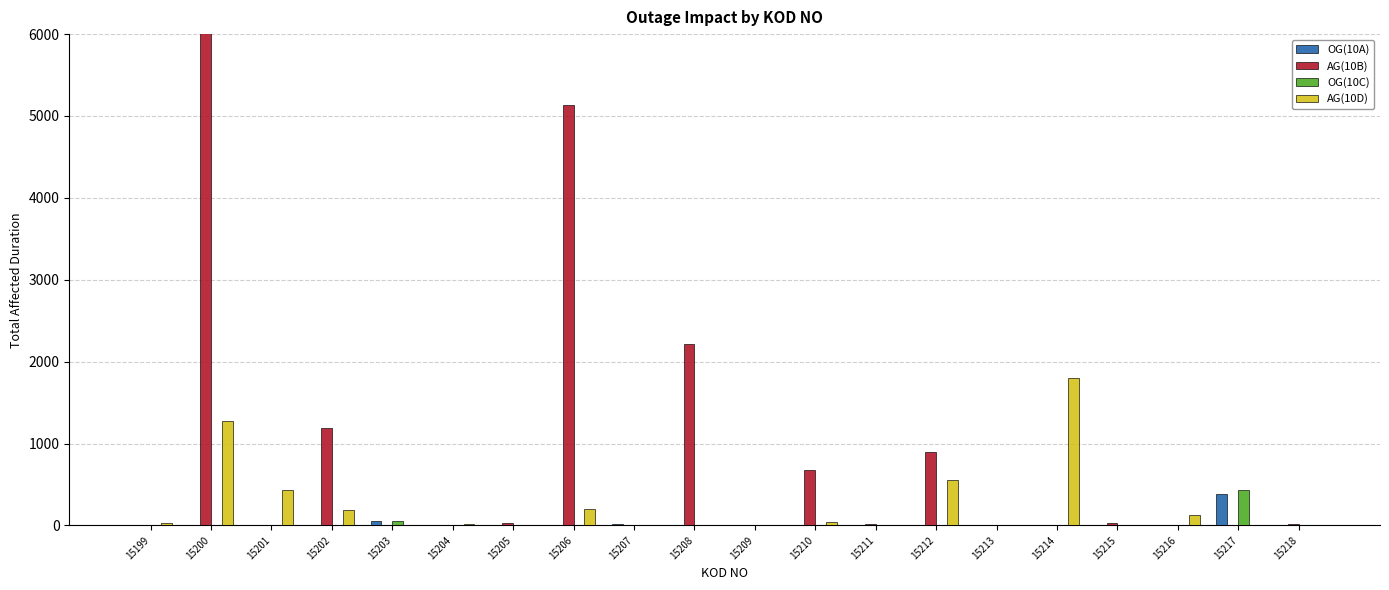

What is the difference between the OG(10A) values at 15201 and 15206?

4.0